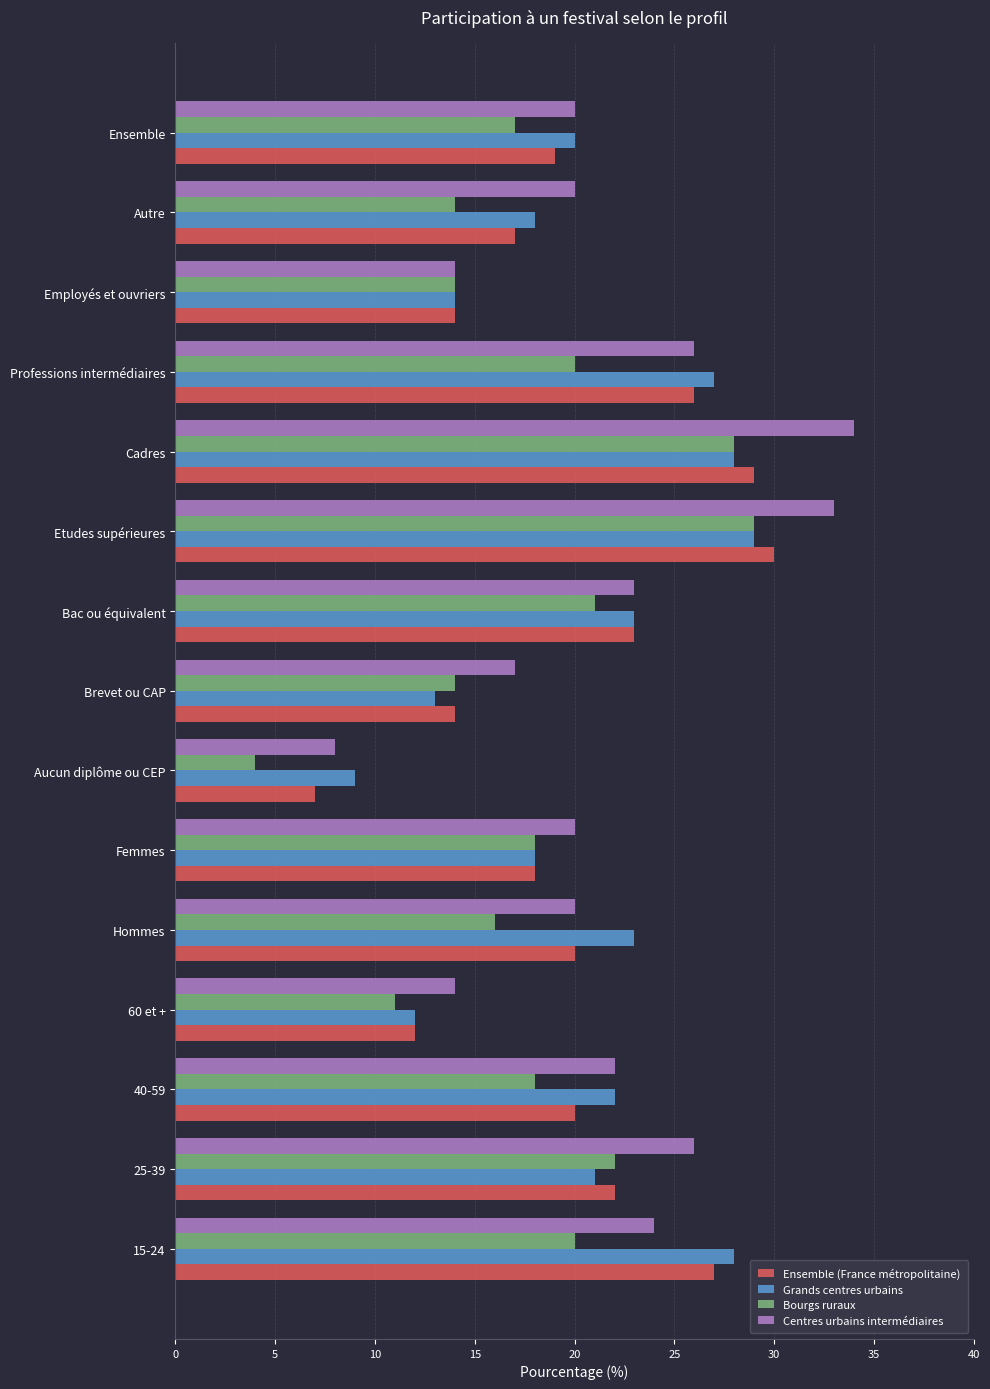

At which category does the chart reach its peak across all series?

Cadres